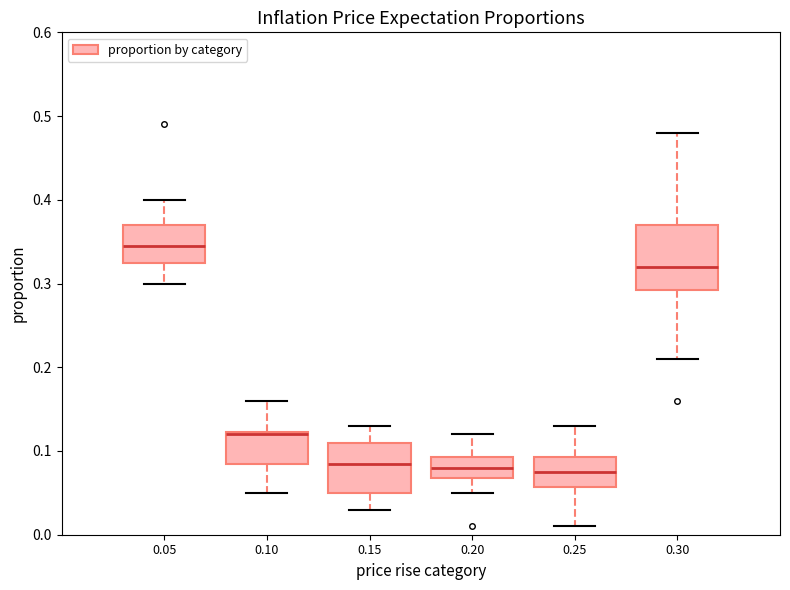

Reading left to right, read every box against the y-axis: the position of its median line, the range the box covers, and the ends of its whiskers. The values are not printed on the chart, so give them approximately, as read against the axis.

0.05: median 0.35, box 0.33 to 0.37, whiskers 0.30 to 0.40
0.10: median 0.12, box 0.09 to 0.12, whiskers 0.05 to 0.16
0.15: median 0.09, box 0.05 to 0.11, whiskers 0.03 to 0.13
0.20: median 0.08, box 0.07 to 0.09, whiskers 0.05 to 0.12
0.25: median 0.08, box 0.06 to 0.09, whiskers 0.01 to 0.13
0.30: median 0.32, box 0.29 to 0.37, whiskers 0.21 to 0.48